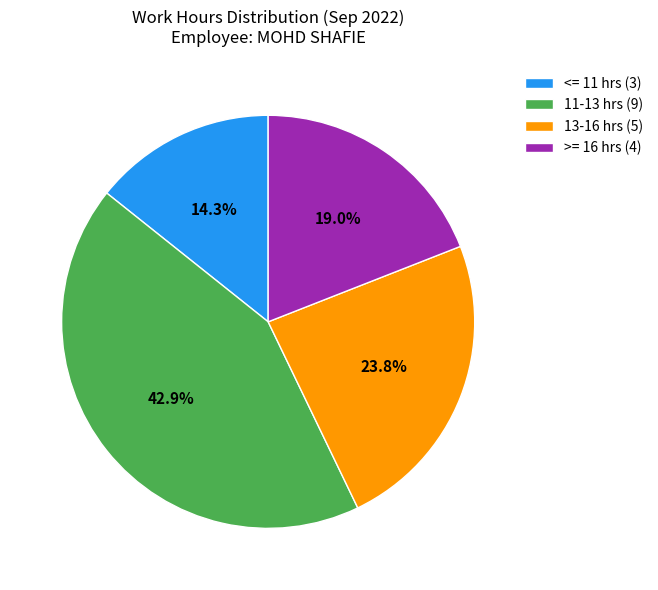

How many segments does this pie chart have?

4